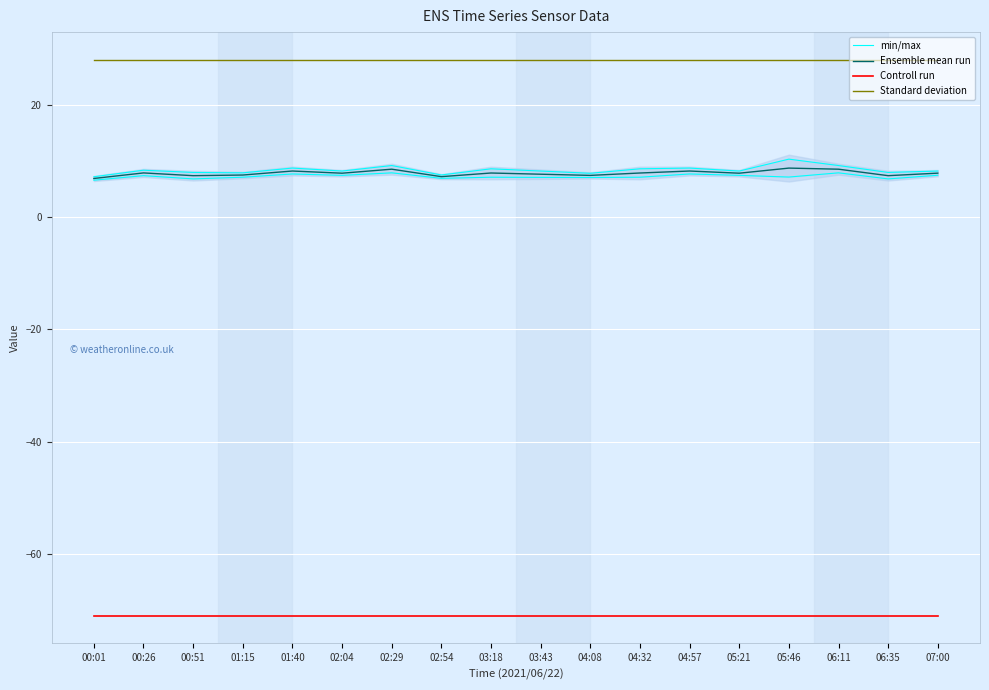

At which category does the chart reach its peak across all series?

00:01